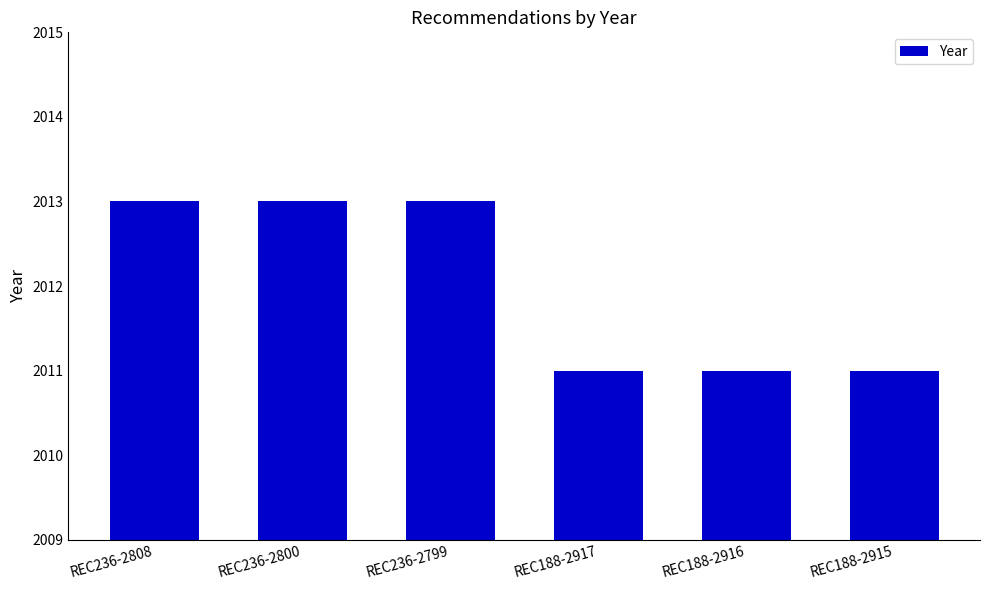

Approximately how many times larger is the value at REC188-2916 compared to REC236-2800?

1.0